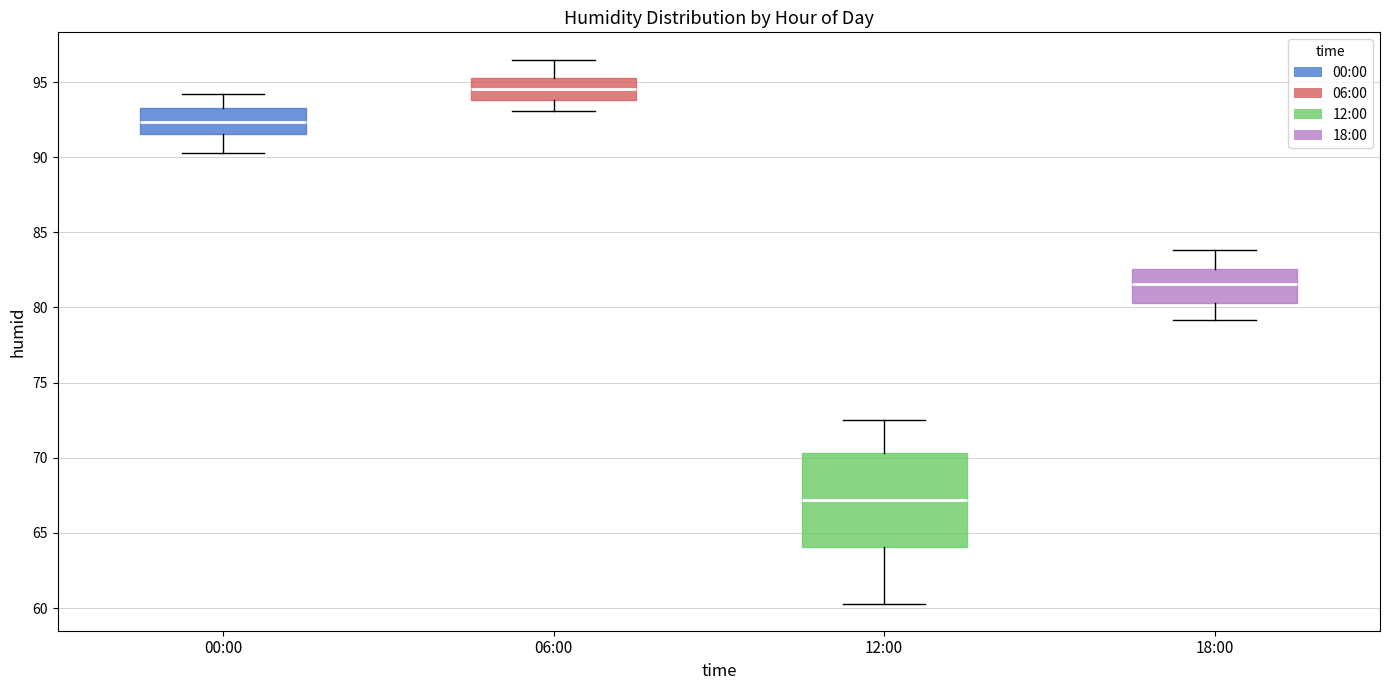

Comparing the boxes themselves (not the whiskers), which one is the tallest?

12:00